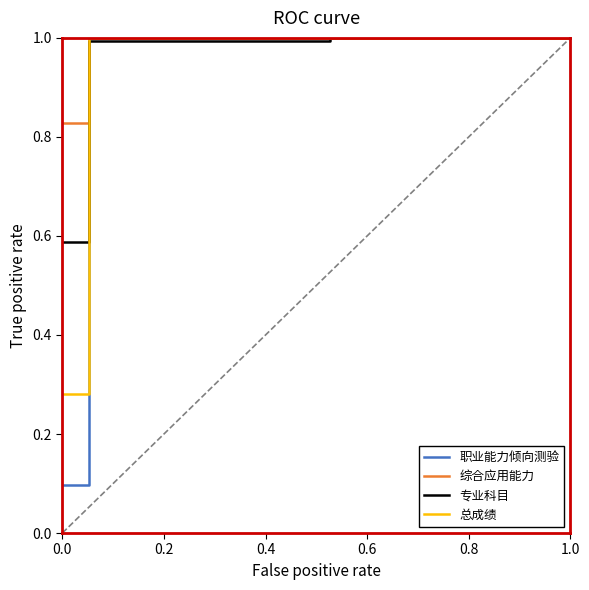

What is the maximum value shown in the chart?

1.0